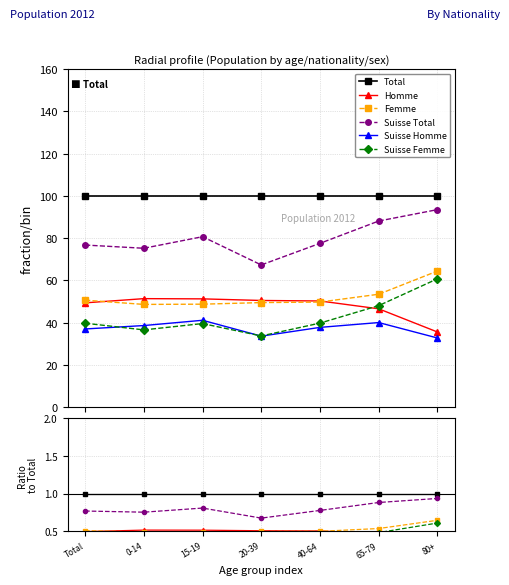

The Suisse Total series shows 0.8 at 0-14. True or false?

True